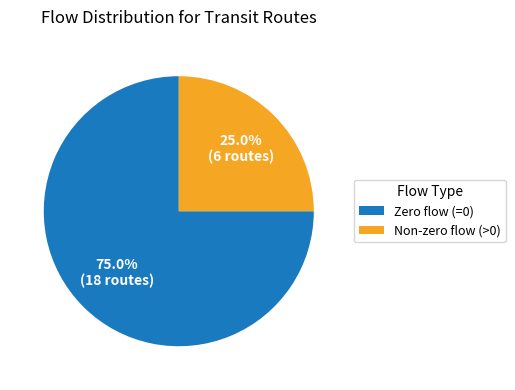

Does any single category account for the majority?

Yes